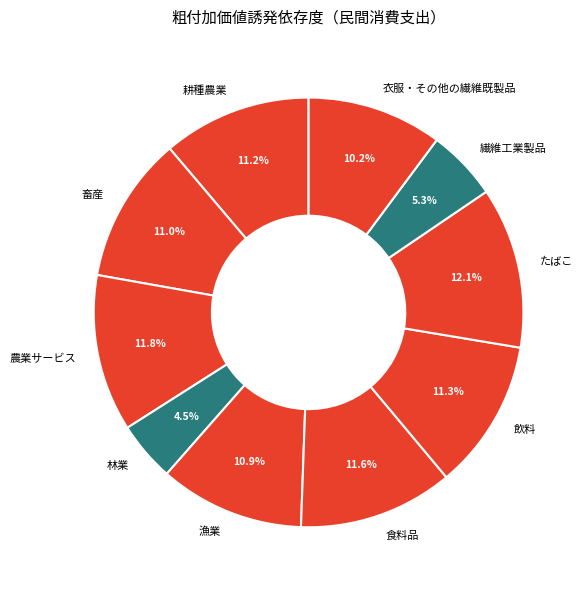

Which category has the smallest portion of the pie?

林業